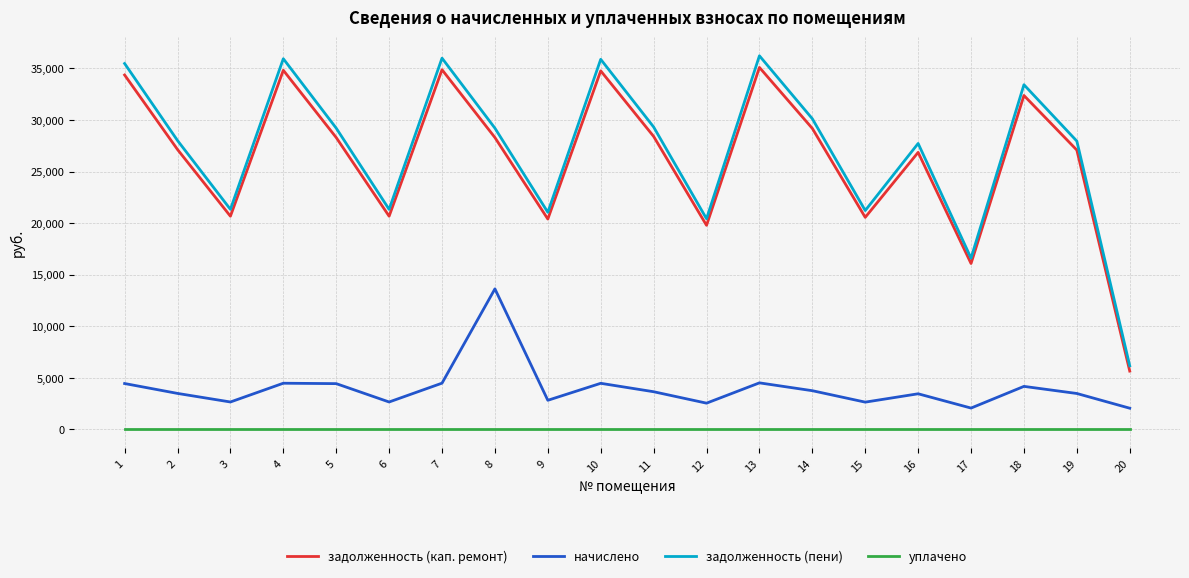

The value of задолженность (пени) at 6 is 29239.2. True or false?

False